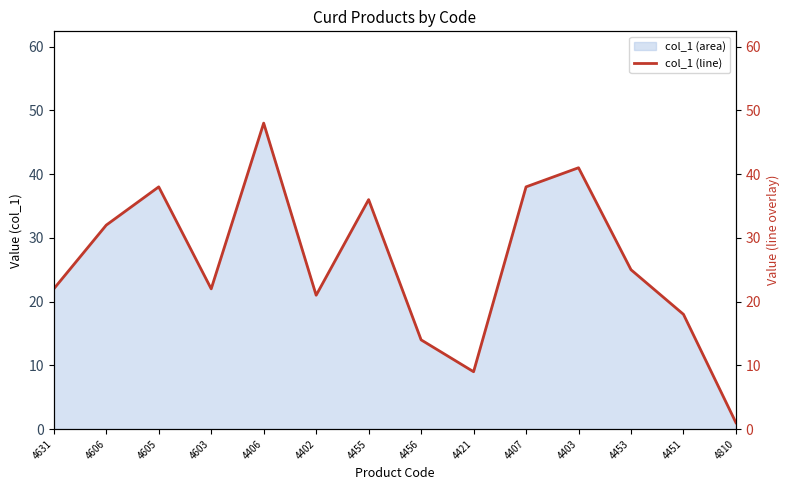

The chart shows a value of 32 at 4606. True or false?

True